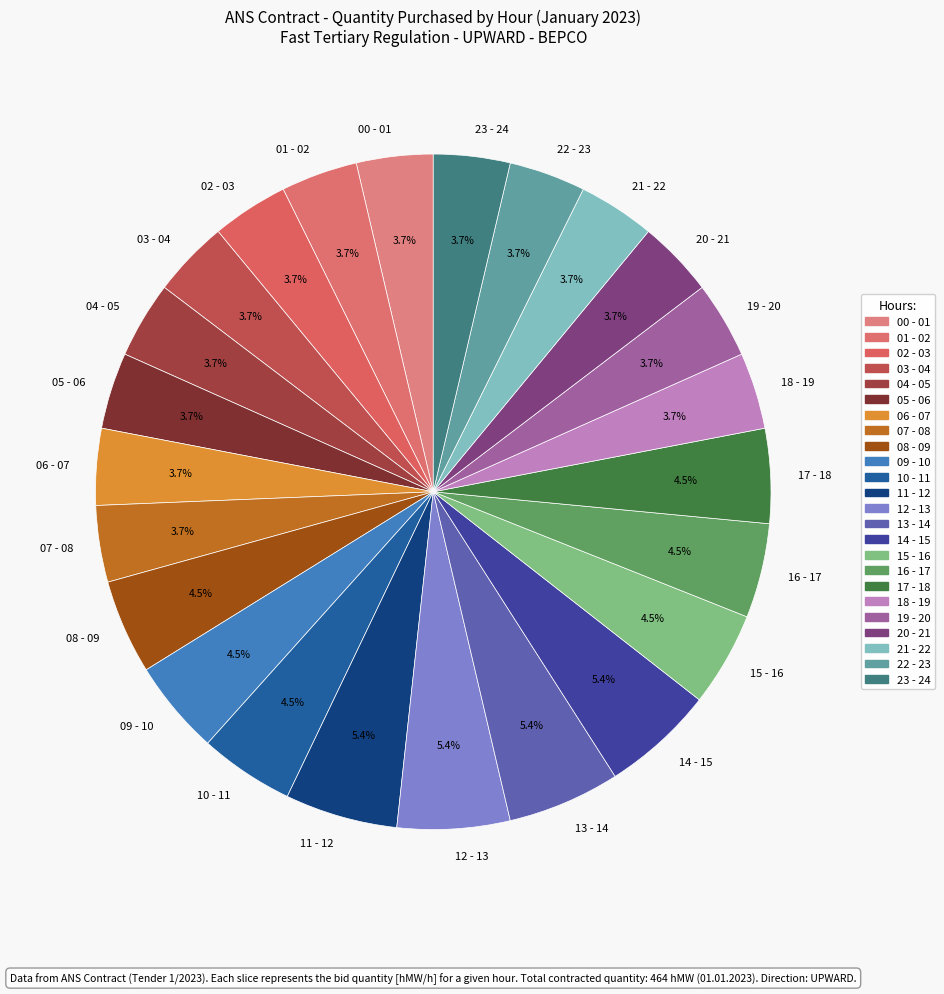

Count the number of slices in the pie.

24